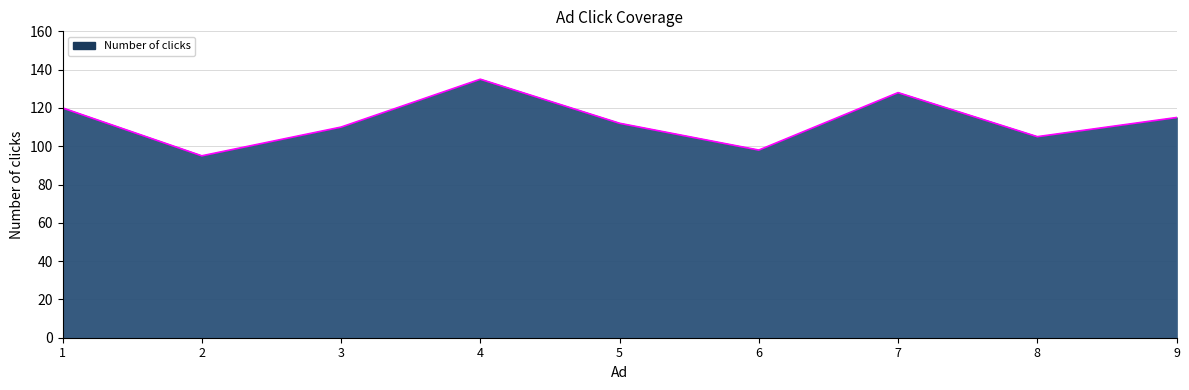

Reading right to left, what are all the values shown in this chart?

9=115	8=105	7=128	6=98	5=112	4=135	3=110	2=95	1=120